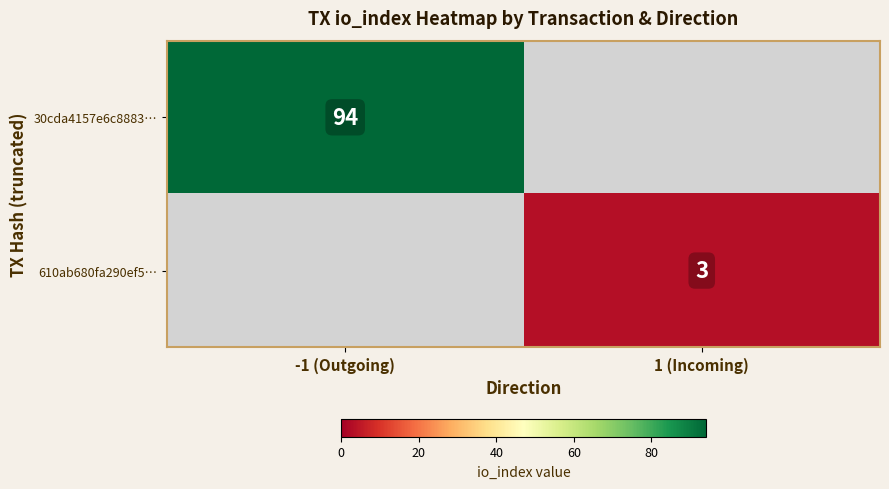

Is the value of 610ab680fa290ef5… at 1 (Incoming) greater than the value of 30cda4157e6c8883… at -1 (Outgoing)?

No